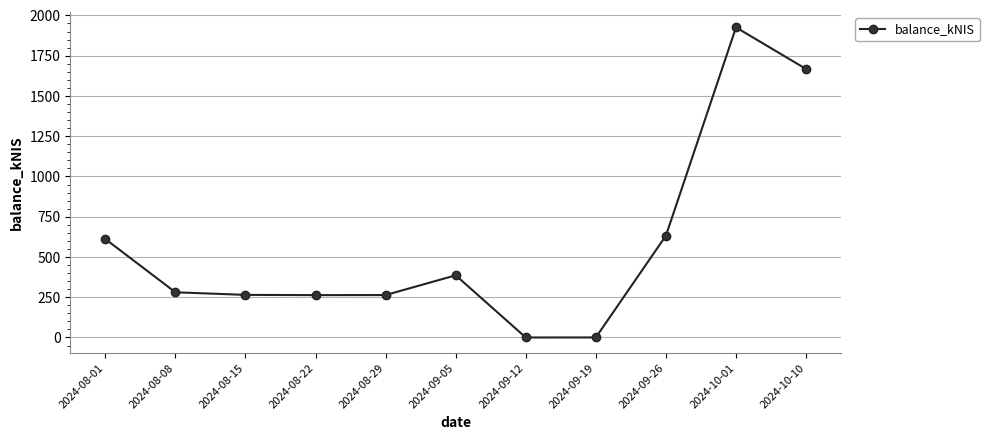

What position from the right is 2024-10-01?

2